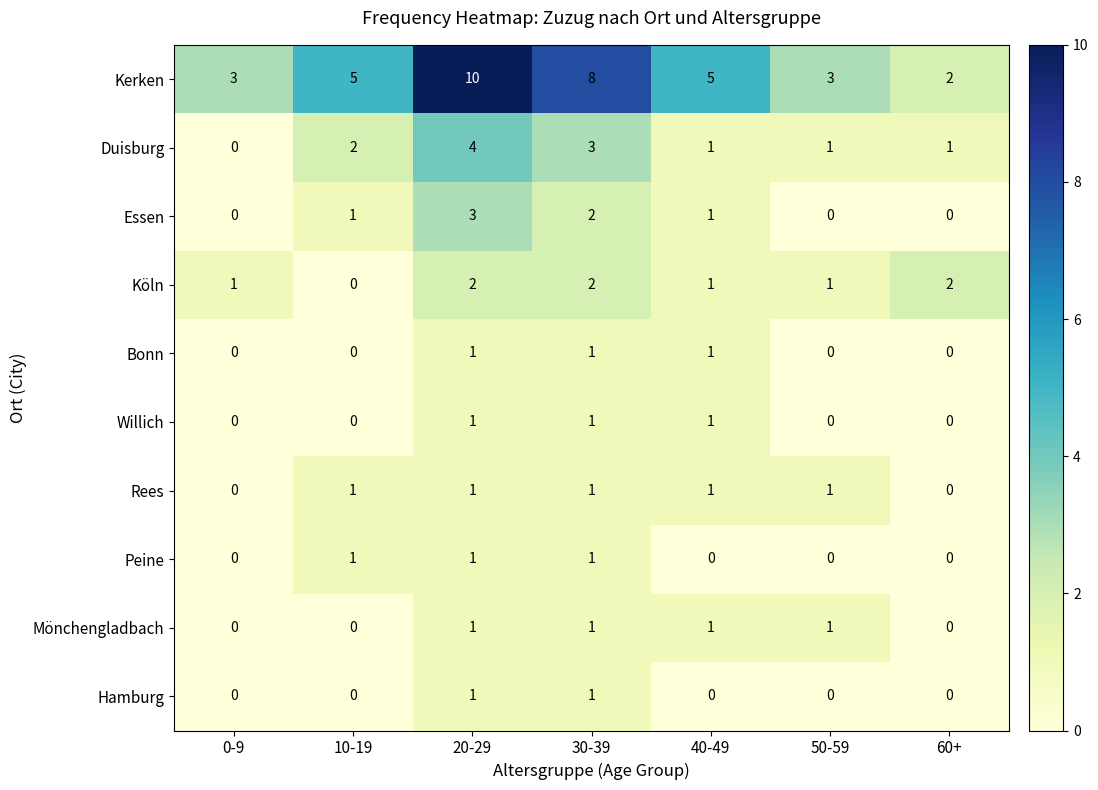

True or false: Hamburg has a value of 0 at 30-39.

False